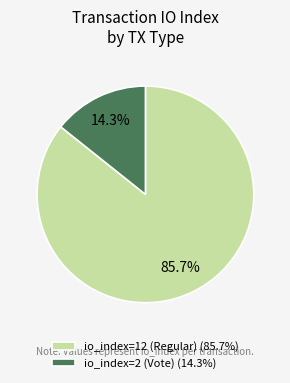

Does io_index=2 (Vote) account for over 50% of the chart?

No